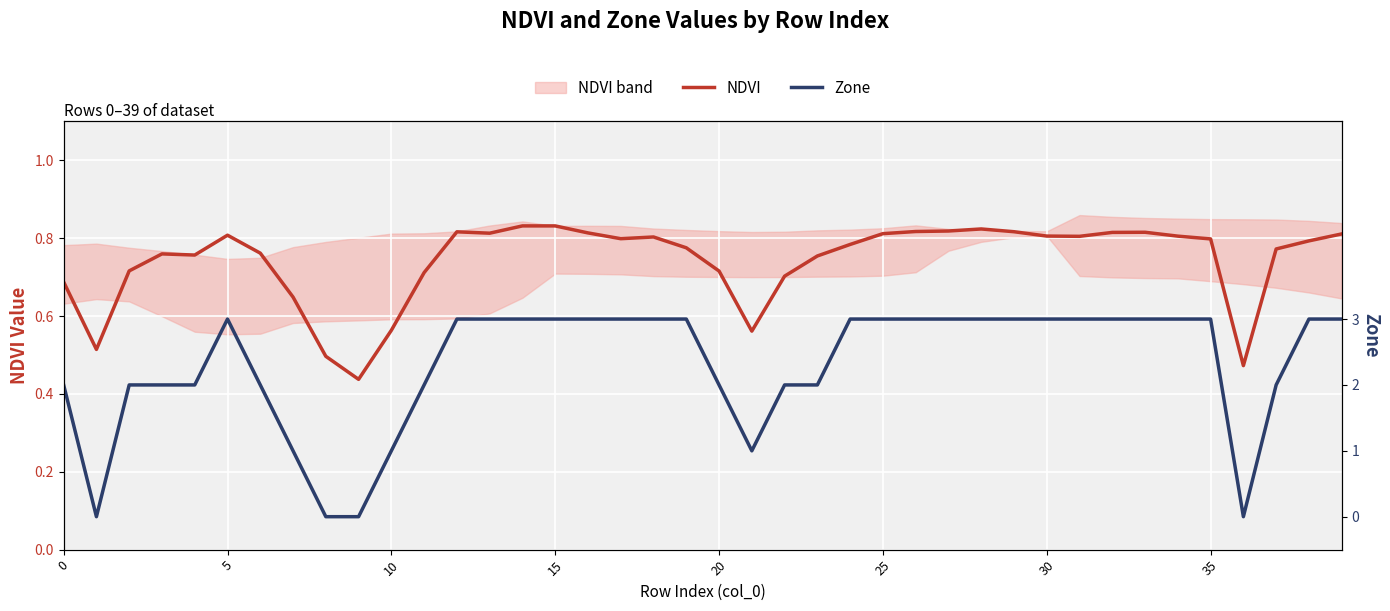

What is the difference between the maximum and minimum values in the Zone series?

3.0